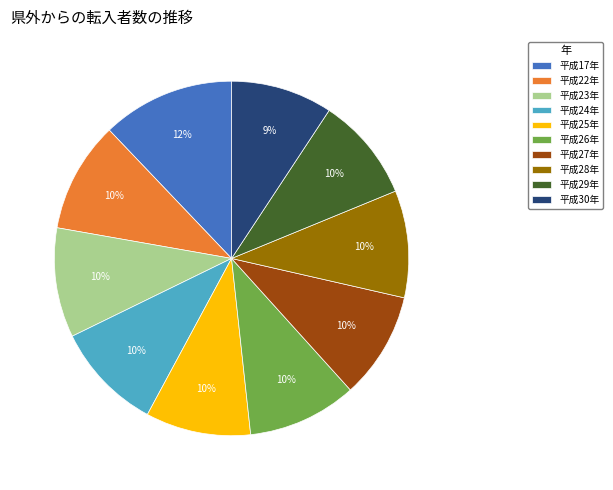

To the nearest percent, what is the difference between the largest and smallest slice percentages?

3%